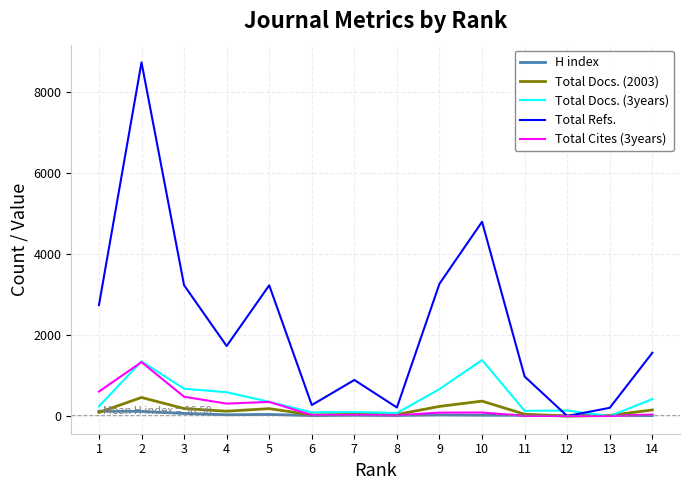

How many values in the Total Docs. (2003) series are below 120?

7